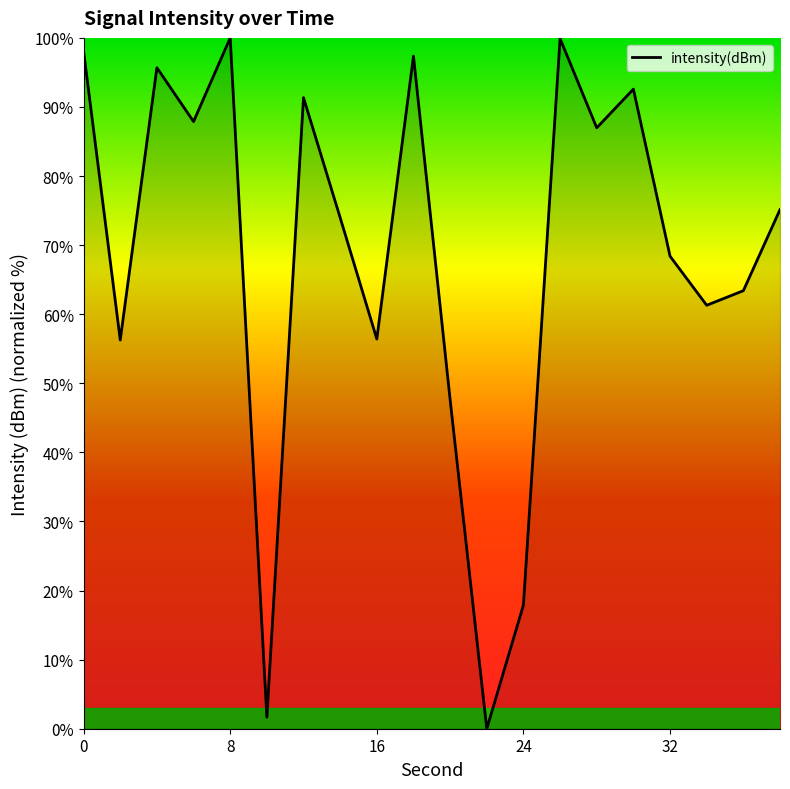

What is the maximum value shown in the chart?

100.0